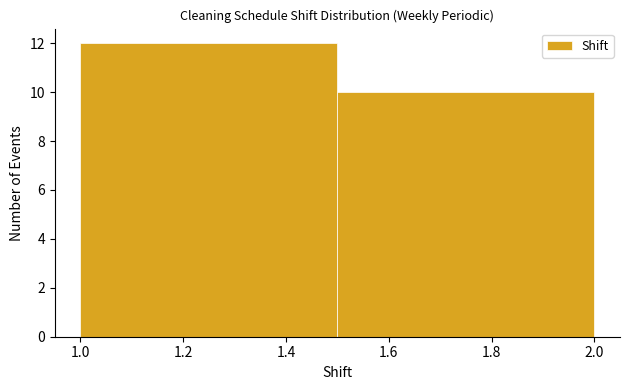

How tall is the bar that spans 1.5 to 2.0 on the x-axis? The values are not printed on the chart, so give them approximately, as read against the axis.

10